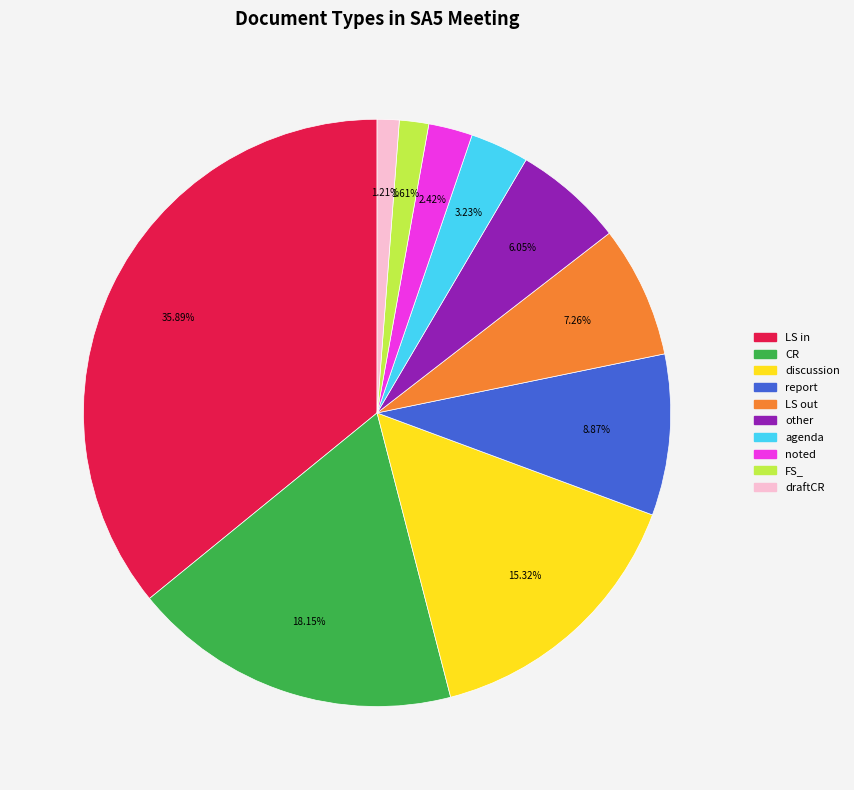

Is the sum of agenda and noted greater than half?

No